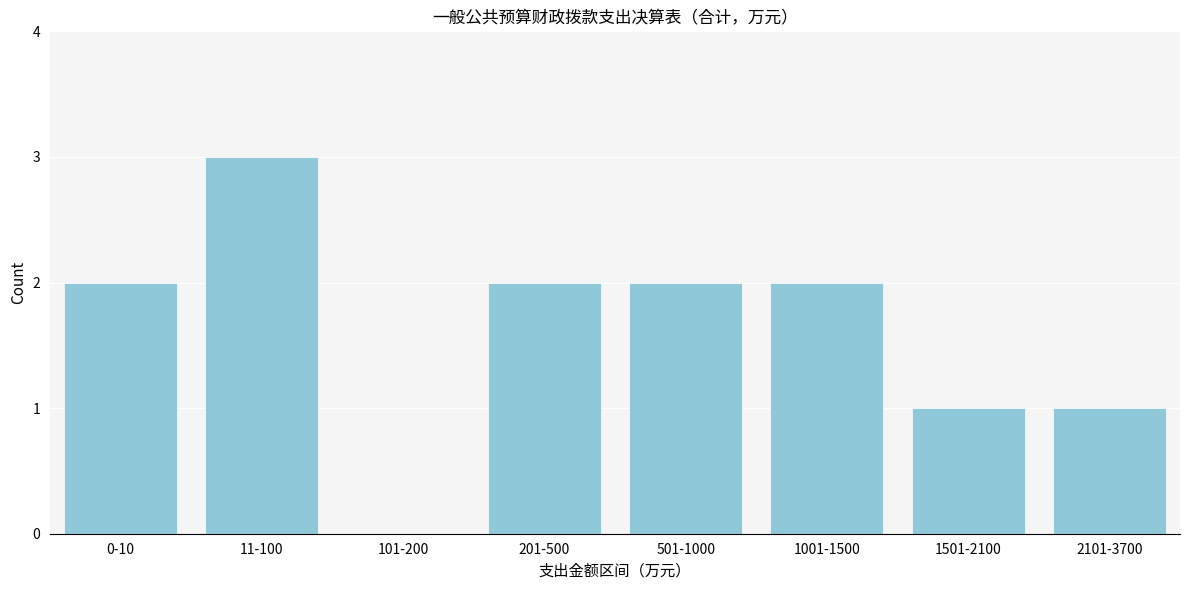

Reading right to left, what are all the values shown in this chart?

2101-3700=1	1501-2100=1	1001-1500=2	501-1000=2	201-500=2	101-200=0	11-100=3	0-10=2